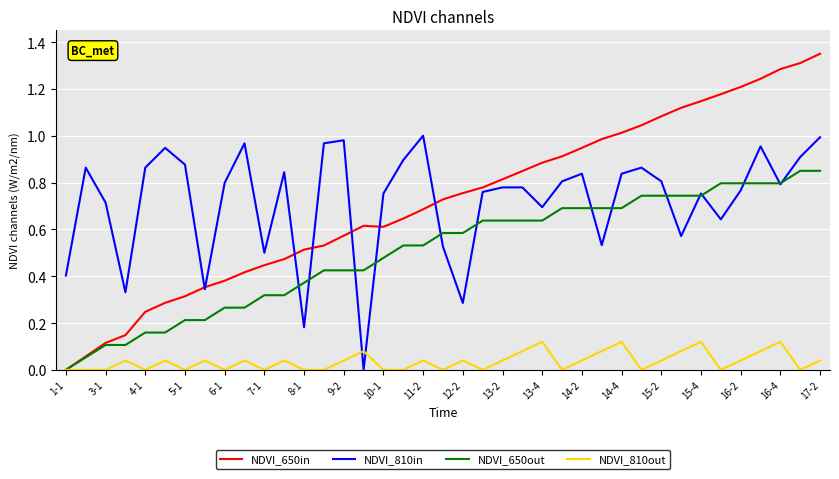

Which series has the widest spread of values?

NDVI_650in